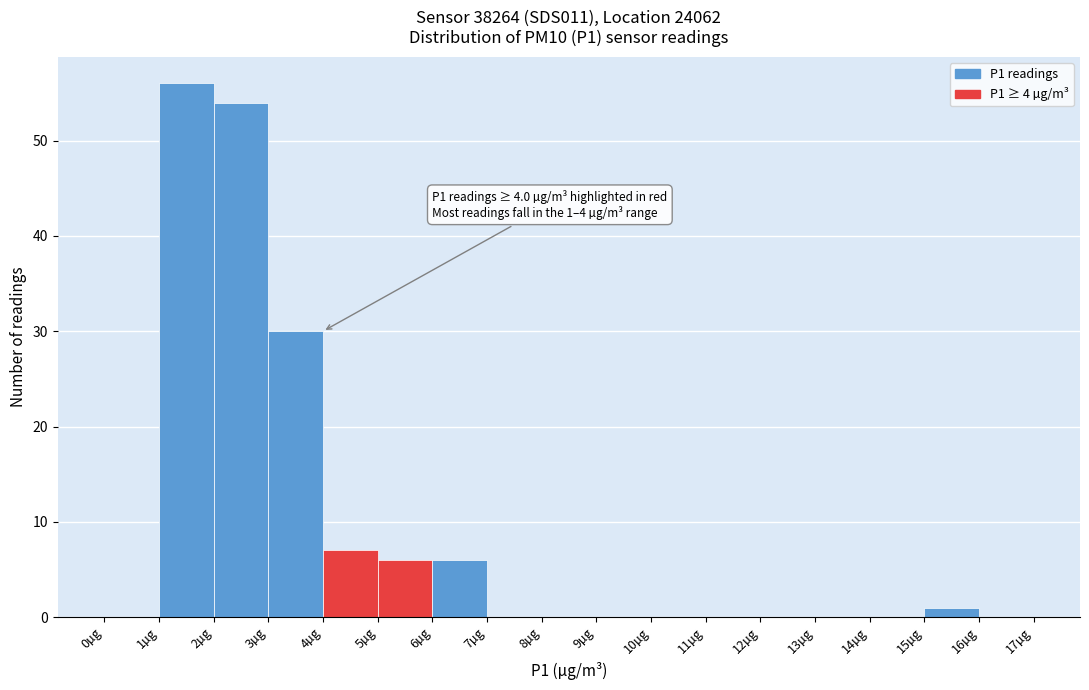

Which range on the x-axis has the tallest bar?

1 to 2